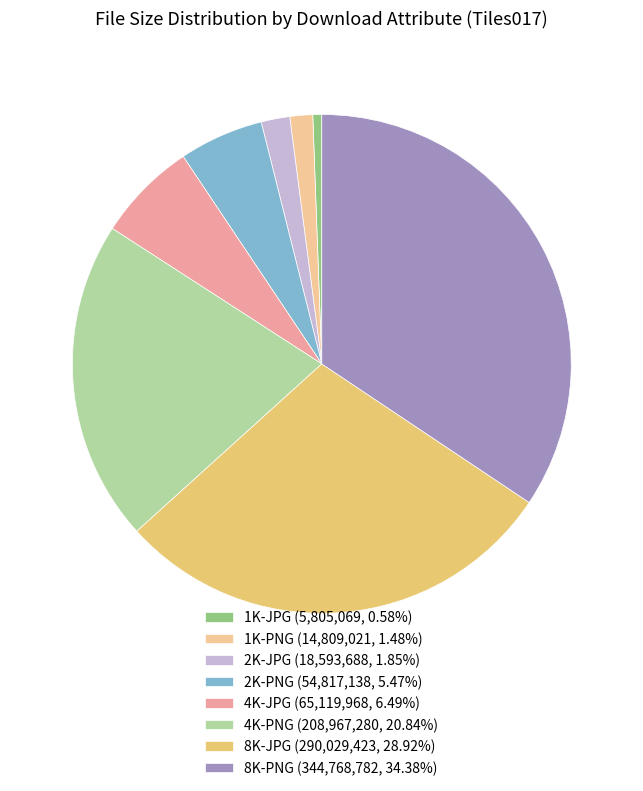

How many slices are in this pie chart?

8